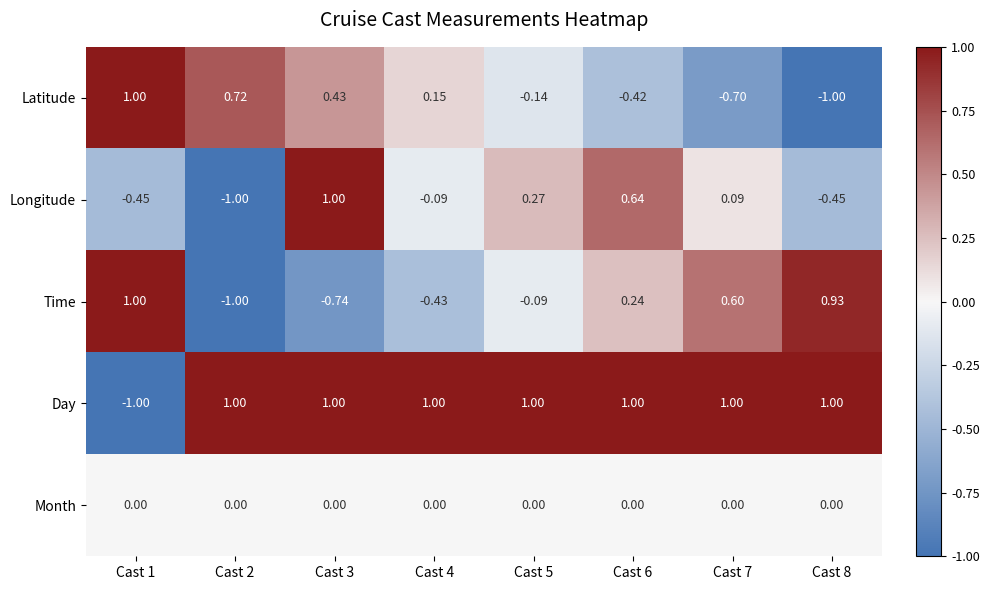

Which series changed the most between Cast 3 and Cast 4?

Longitude